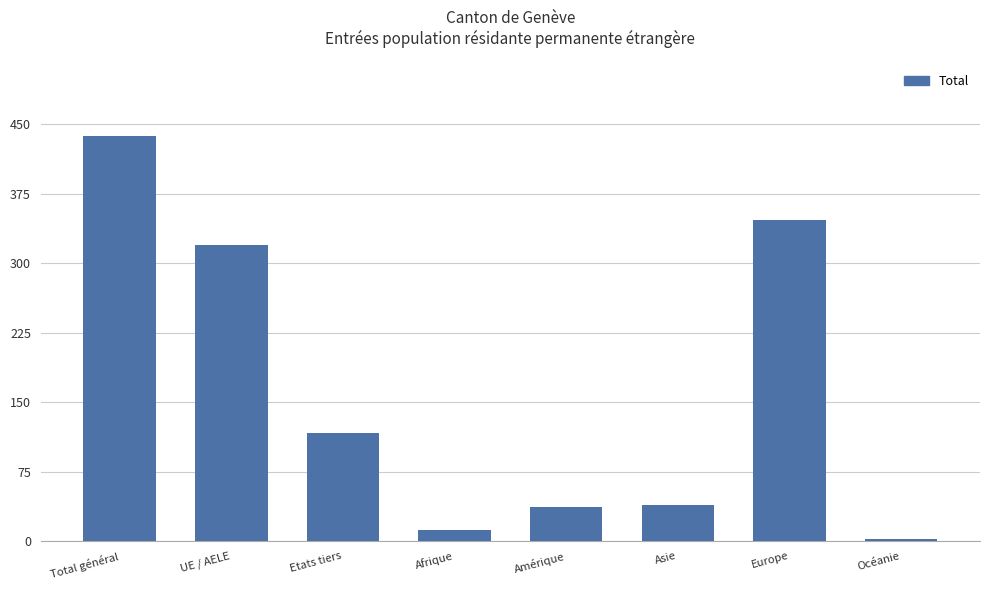

What is the label of the 3rd bar from the right?

Asie